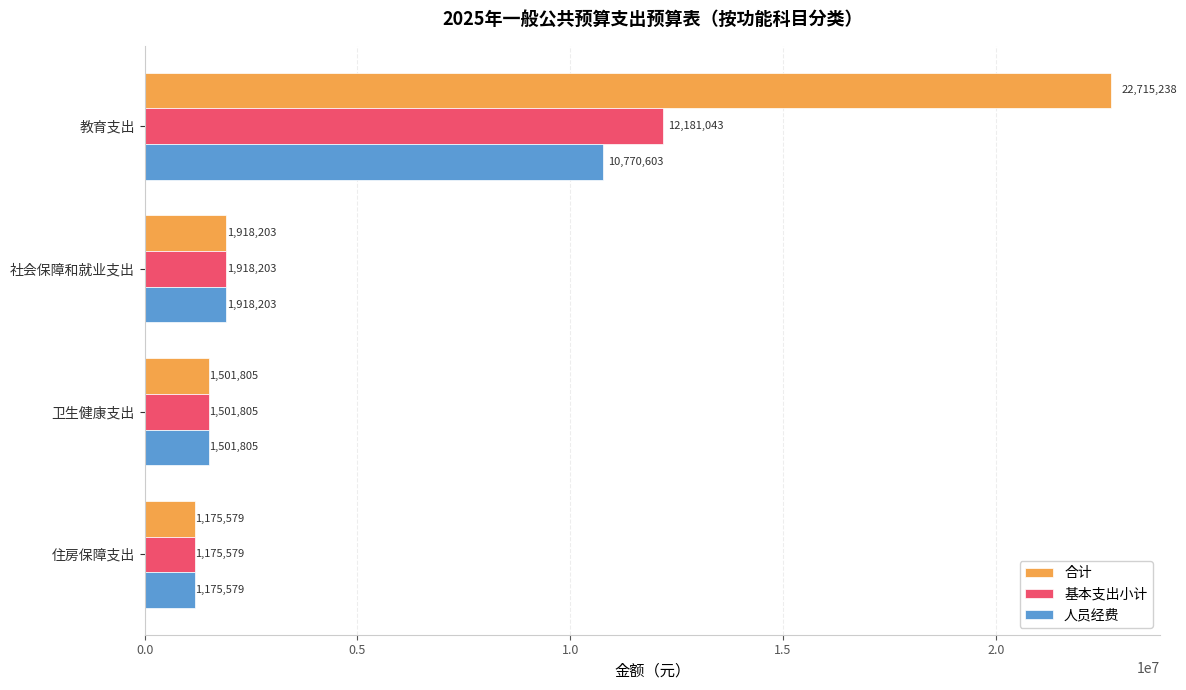

At which category is the sum across all series the highest?

教育支出